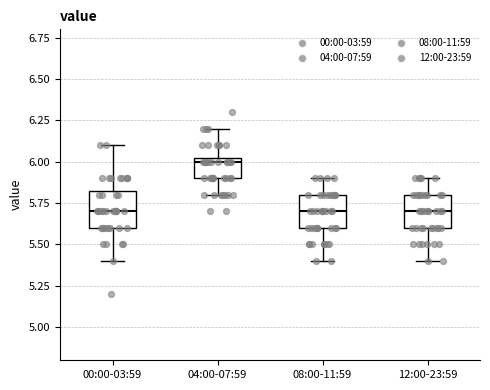

Where does the lower whisker of the box for 12:00-23:59 end on the y-axis? The values are not printed on the chart, so give them approximately, as read against the axis.

5.40